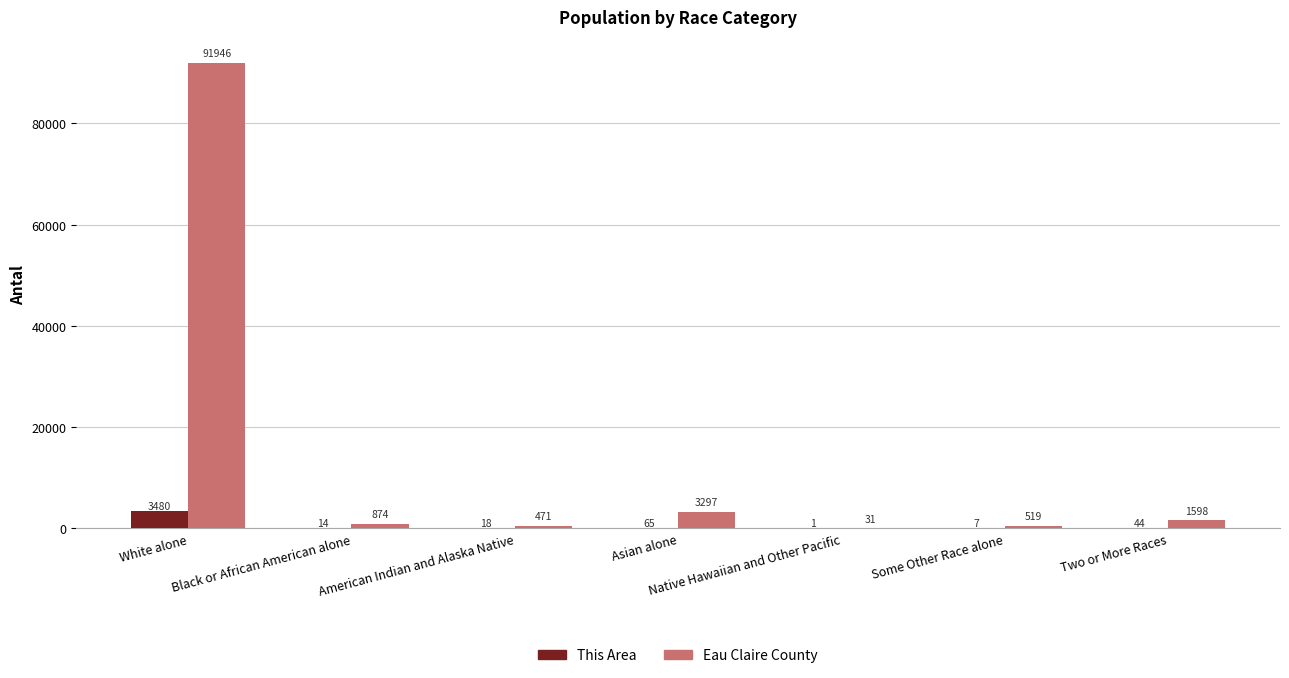

What is the average value of the Eau Claire County series?

14105